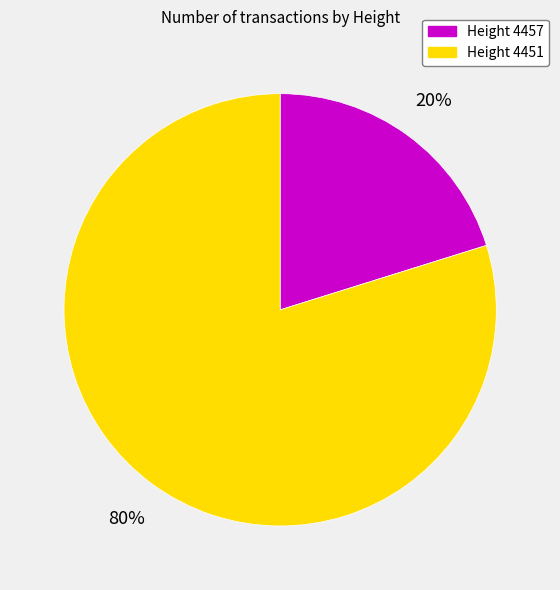

Is it true that Height 4457 is 20% of the pie?

True